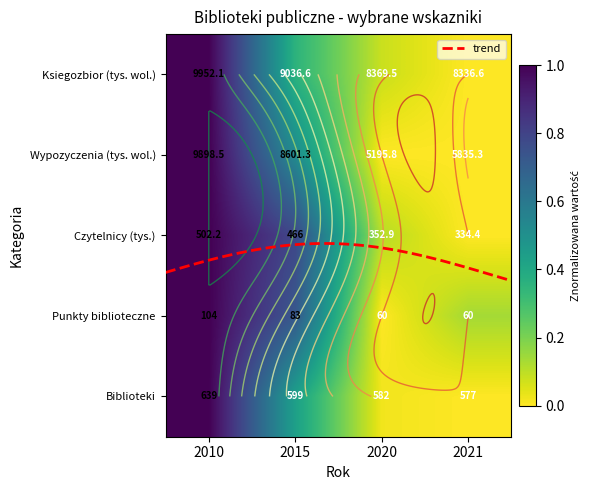

Between 2010 and 2021, which is larger?

2010